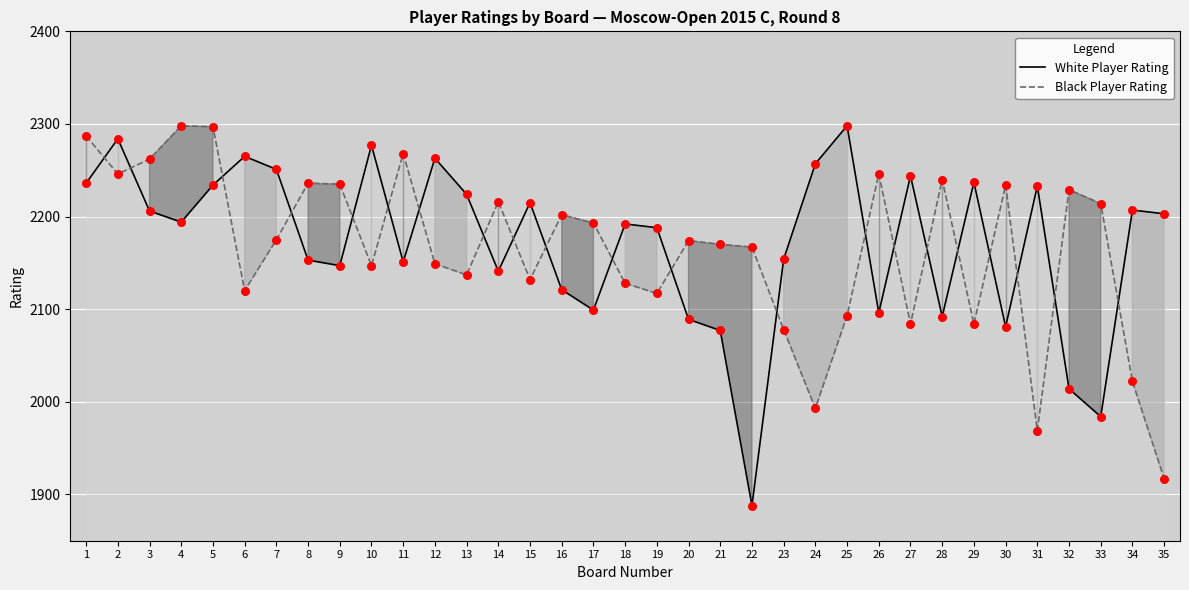

Which series contains the lowest Y value?

White Player Rating